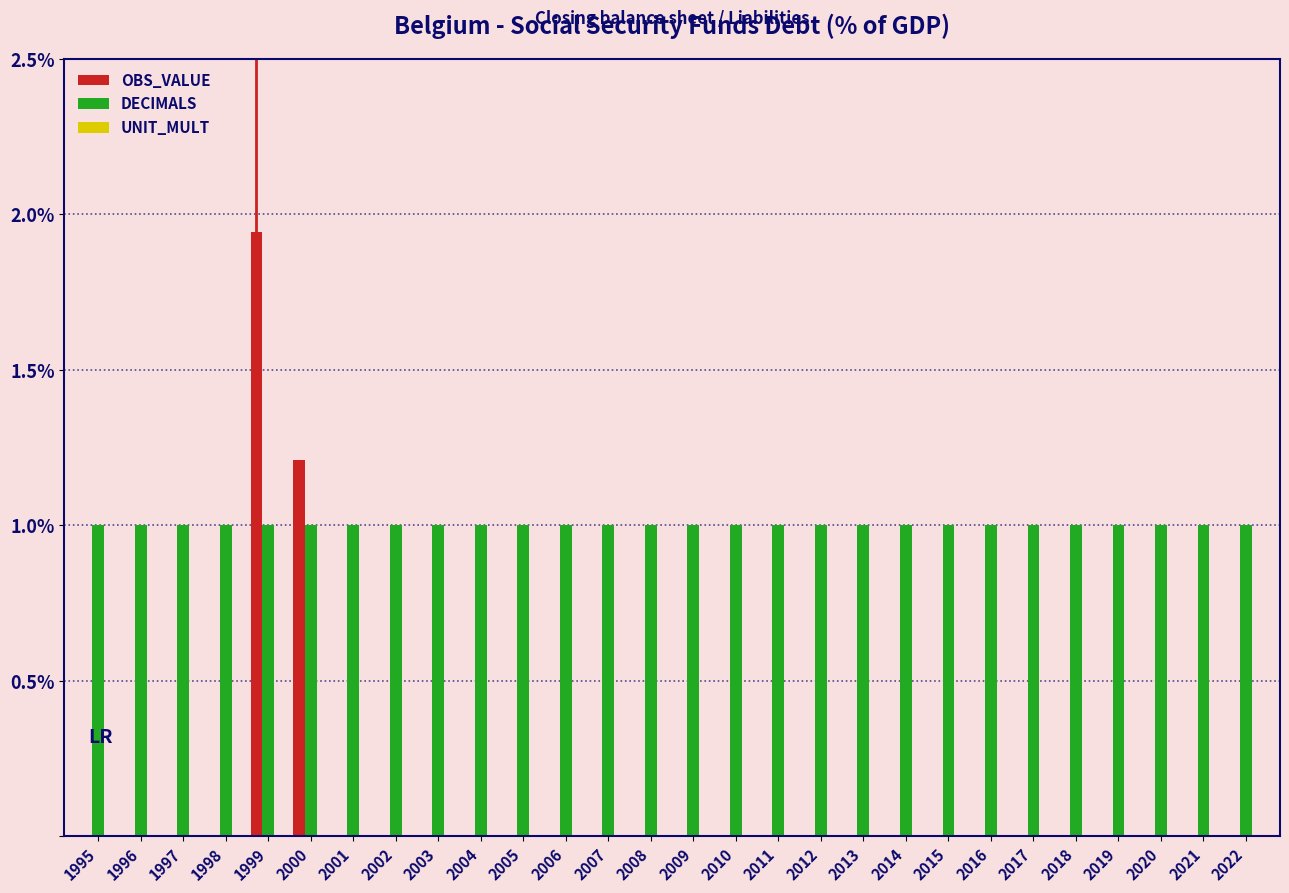

Are the bars grouped side by side (vs. stacked)?

Yes